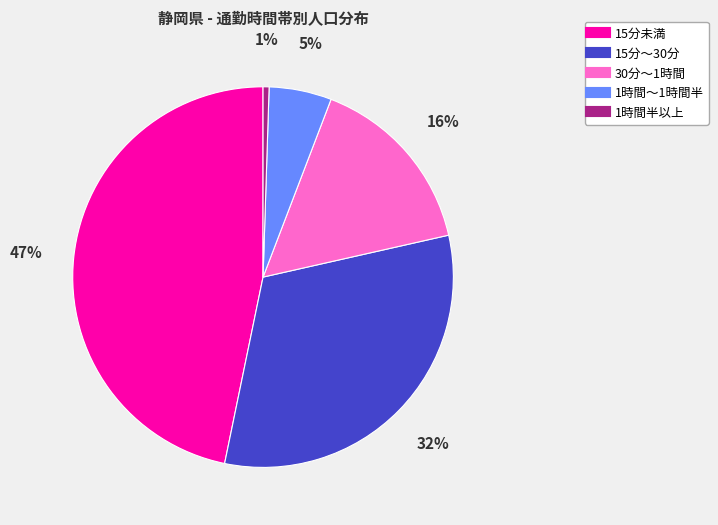

What percentage is the 30分～1時間 slice, to the nearest percent?

16%